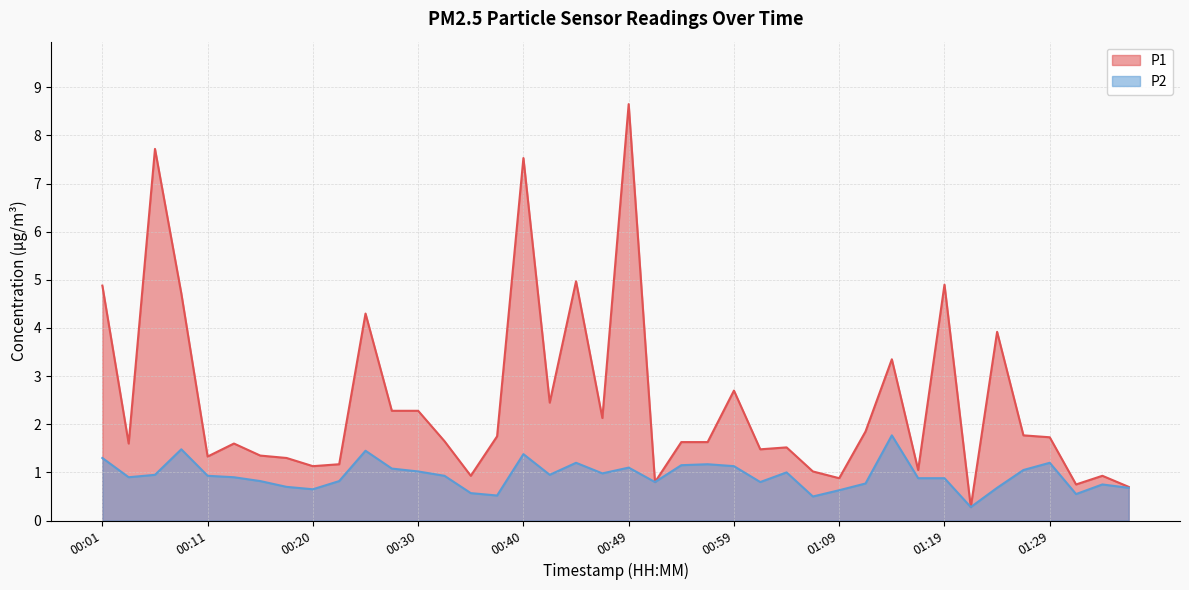

What is the spread (max minus min) of values at 00:05?

6.8